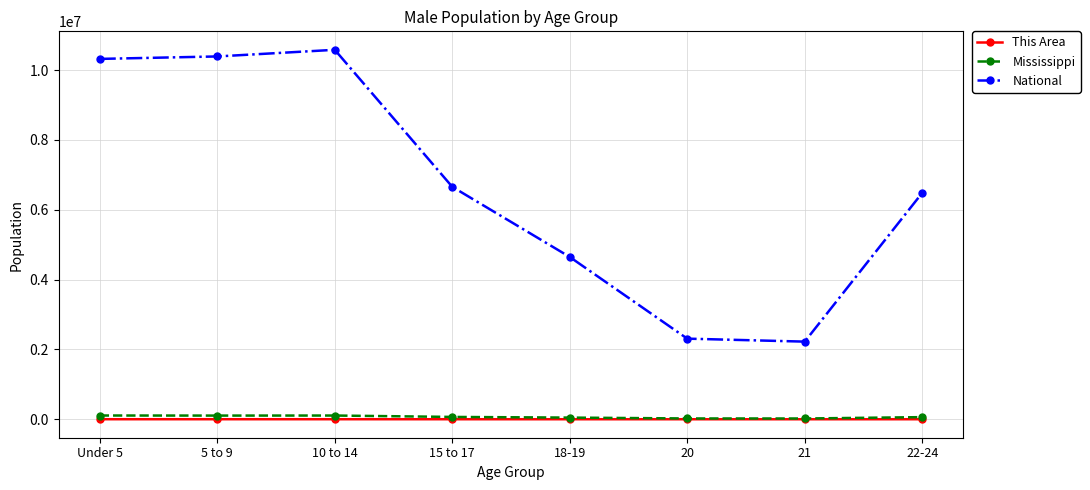

What is the difference between the maximum and minimum values in the Mississippi series?

85696